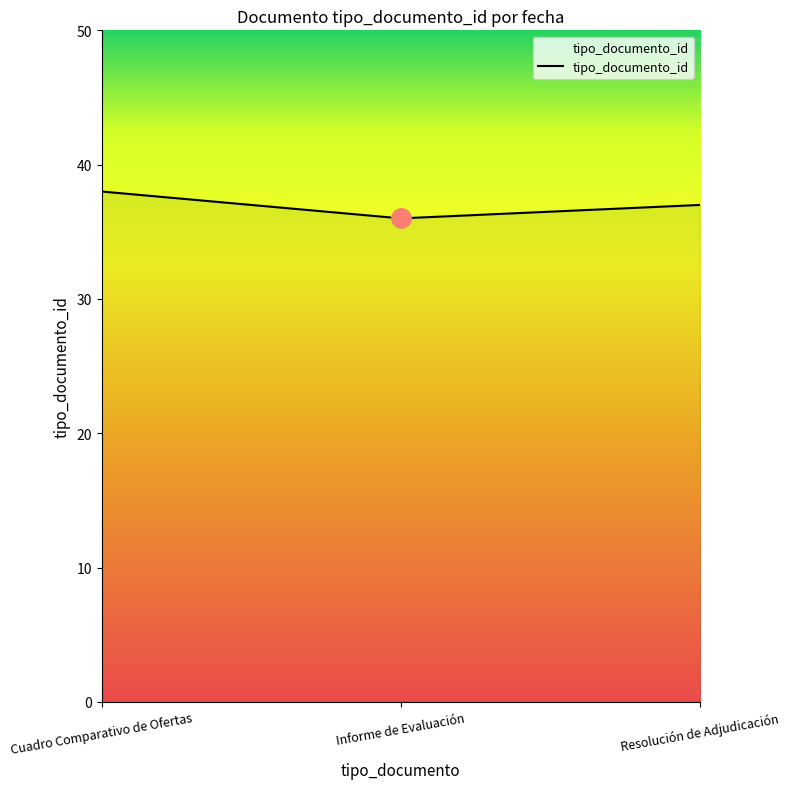

What is the difference between the second highest and minimum values?

1